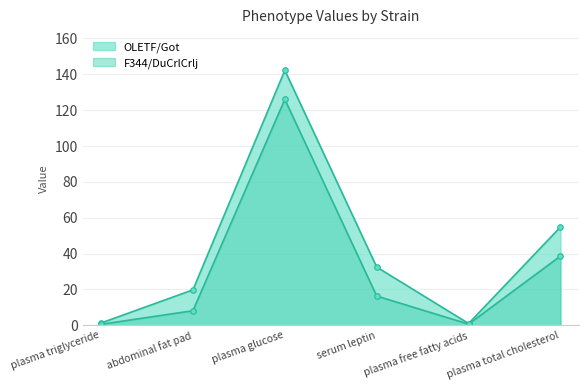

How many distinct data groups are displayed?

2